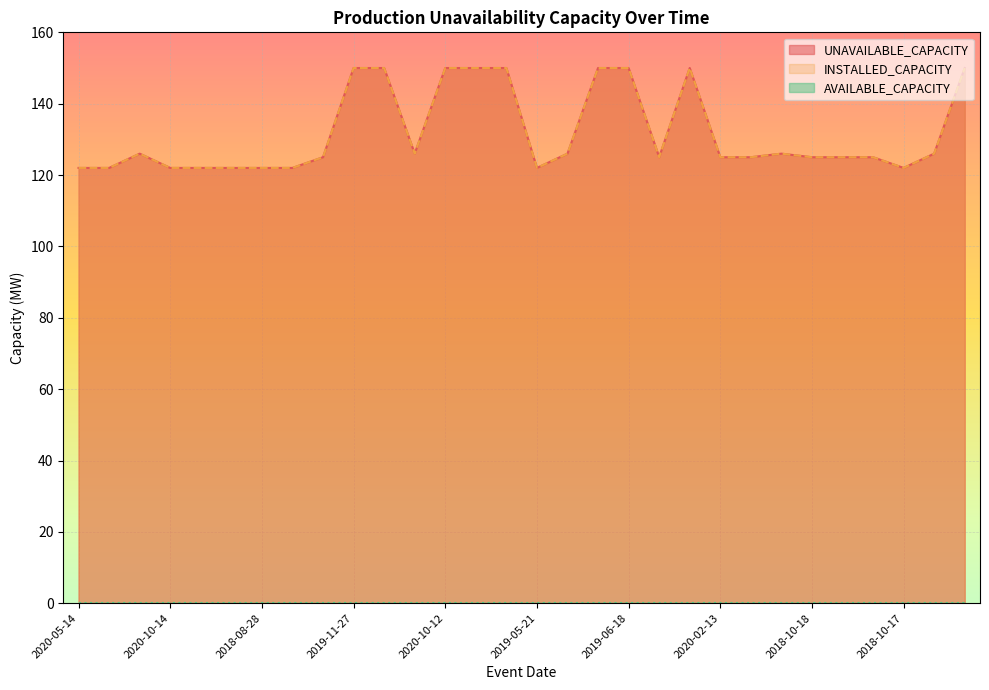

At which category does the chart reach its peak across all series?

2019-11-27